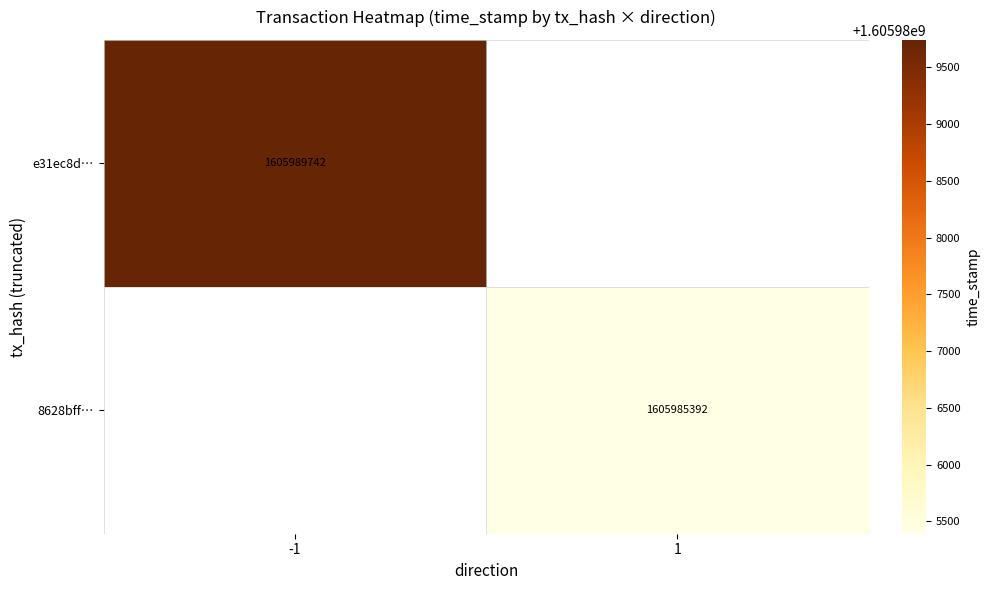

Is the value of e31ec8d… at -1 greater than the value of 8628bff… at 1?

Yes